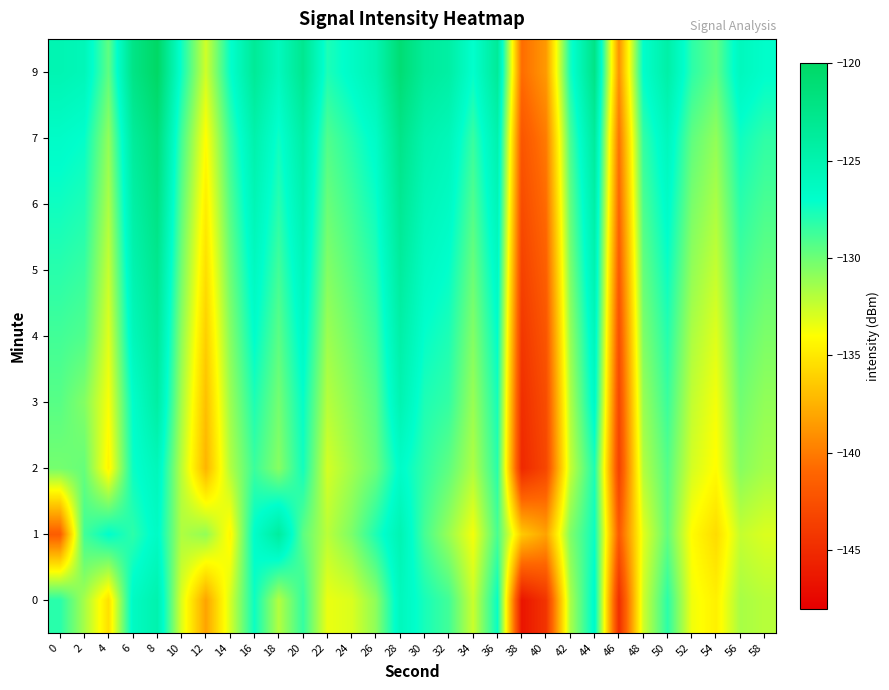

What is the spread (max minus min) of values at 10?

5.6